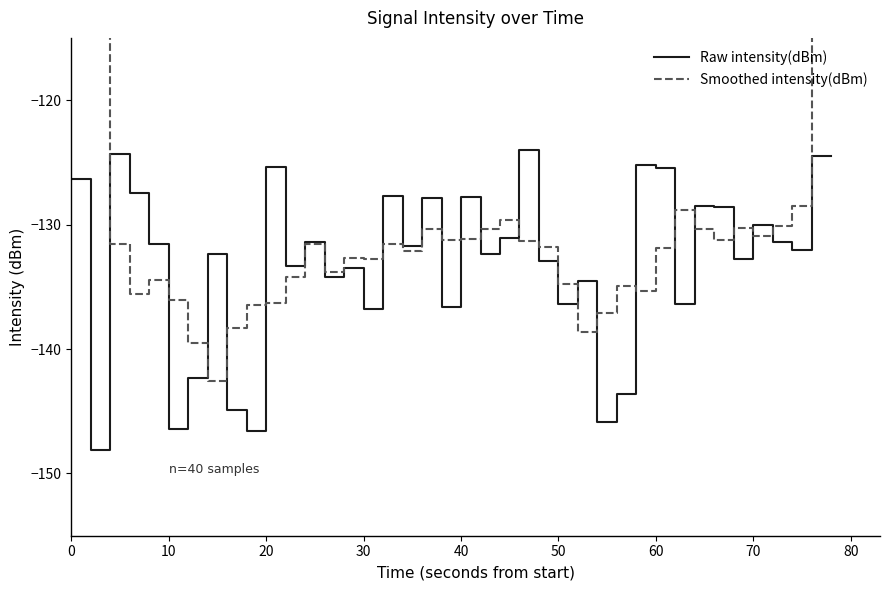

In Raw intensity(dBm), how many points are higher than both neighbors (excluding endpoints)?

13